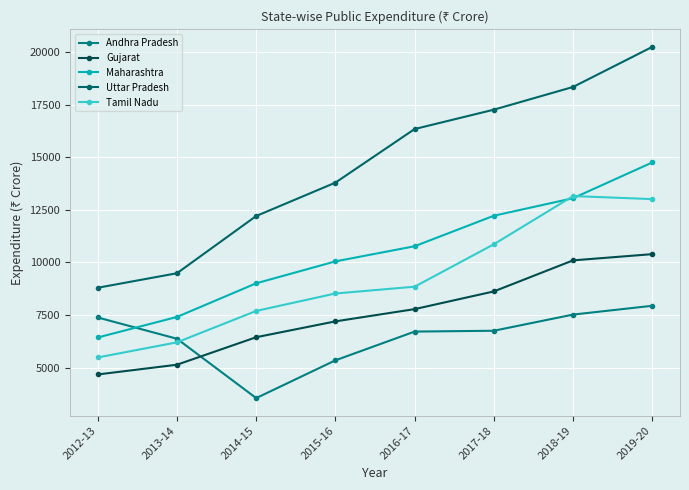

What is the label of the 6th point from the right?

2014-15